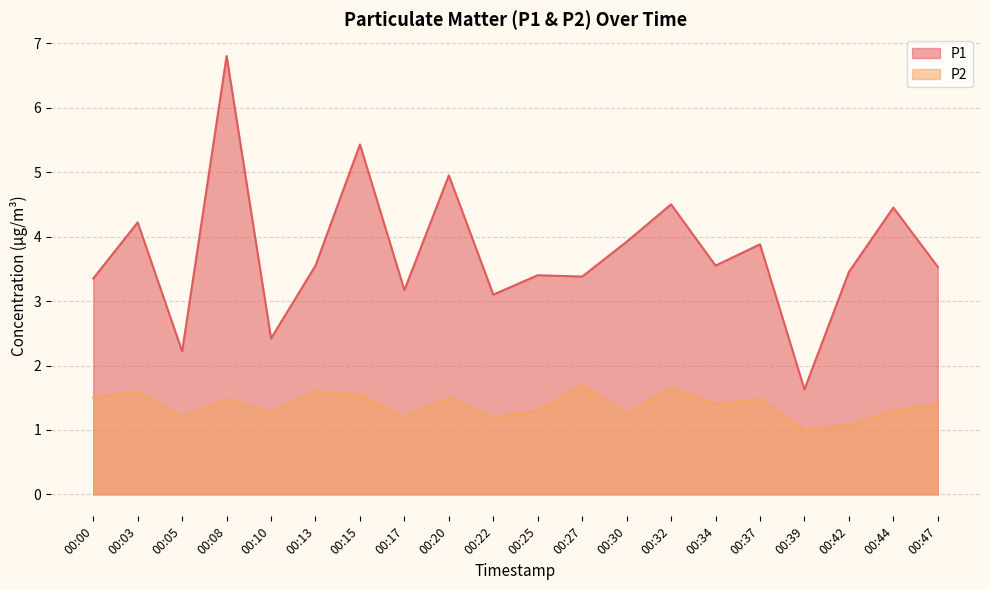

Which series has the largest total across all categories?

P1